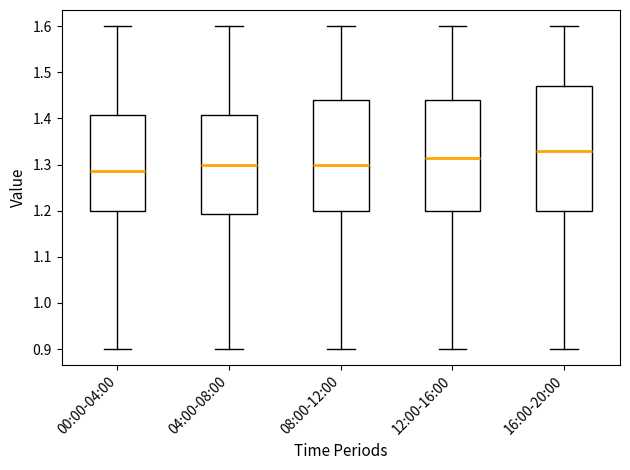

Reading left to right, transcribe this box plot: for each box, give where its median line is, the range the box spans, and where its two whiskers end, as read against the y-axis. The values are not printed on the chart, so give them approximately, as read against the axis.

00:00-04:00: median 1.29, box 1.20 to 1.41, whiskers 0.90 to 1.60
04:00-08:00: median 1.30, box 1.19 to 1.41, whiskers 0.90 to 1.60
08:00-12:00: median 1.30, box 1.20 to 1.44, whiskers 0.90 to 1.60
12:00-16:00: median 1.32, box 1.20 to 1.44, whiskers 0.90 to 1.60
16:00-20:00: median 1.33, box 1.20 to 1.47, whiskers 0.90 to 1.60